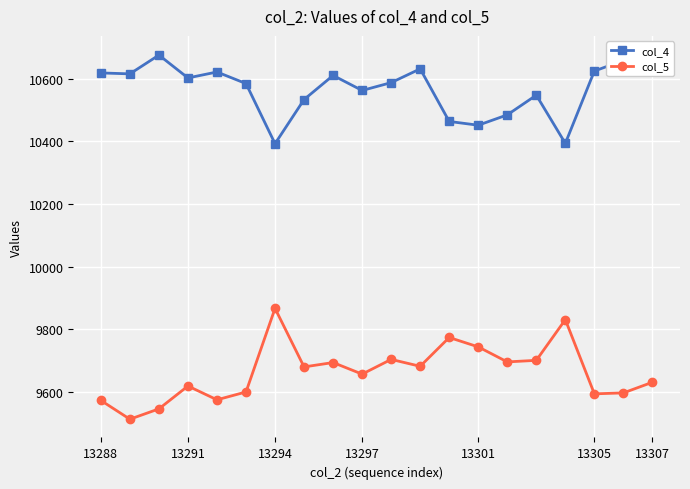

True or false: col_4 has a value of 10611 at 8.

True